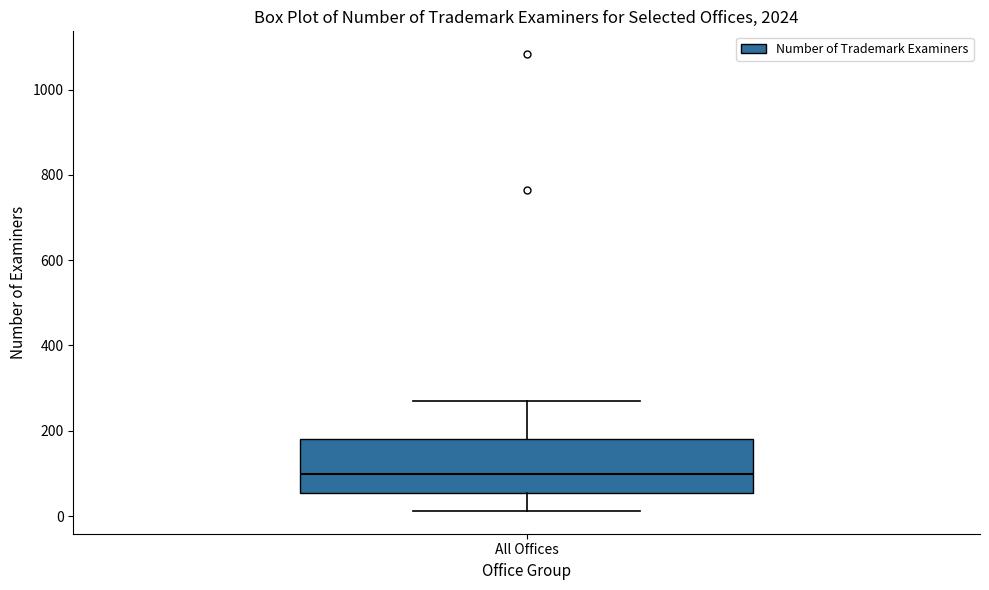

Transcribe this box plot: give where the median line is, the range the box spans, and where the two whiskers end, as read against the y-axis. The values are not printed on the chart, so give them approximately, as read against the axis.

median 100, box 60 to 180, whiskers 20 to 280